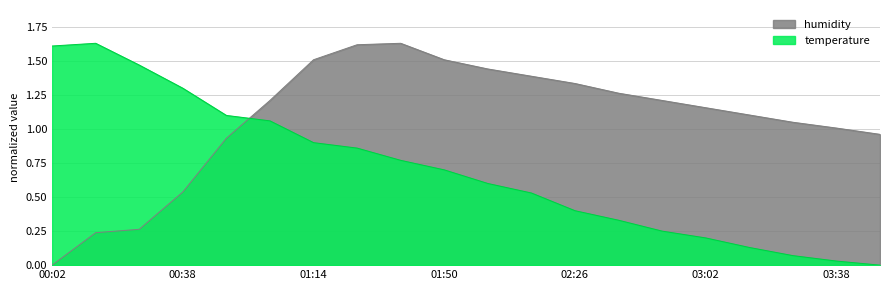

True or false: humidity has a value of 0.3 at 00:38.

False